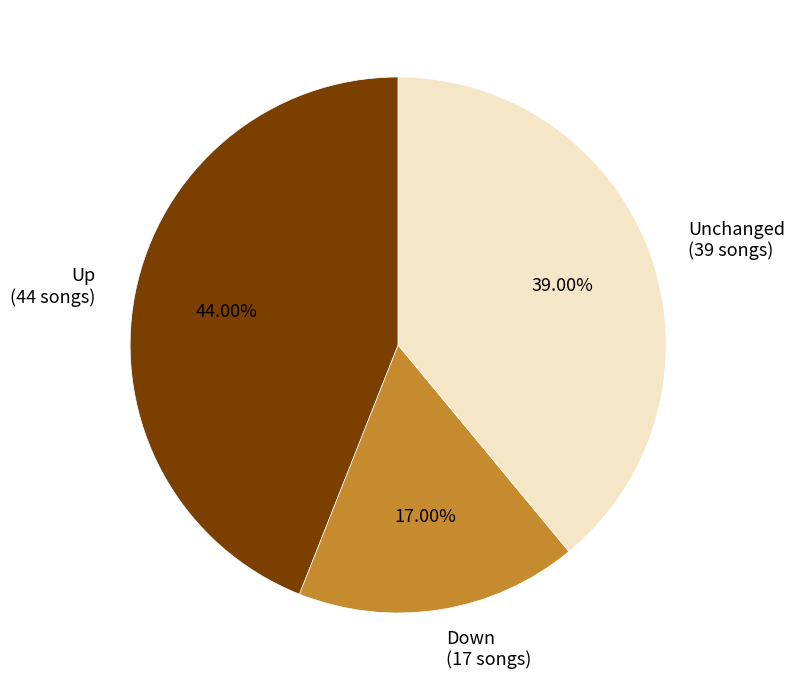

Is there a majority slice in this chart?

No